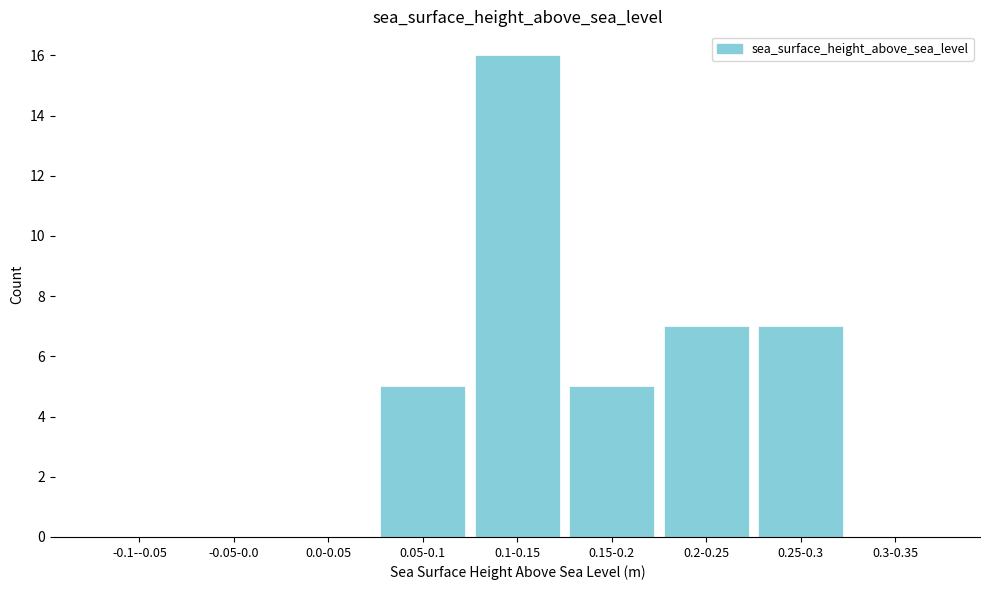

Reading left to right, extract all data points from this chart.

-0.1--0.05=0	-0.05-0.0=0	0.0-0.05=0	0.05-0.1=5	0.1-0.15=16	0.15-0.2=5	0.2-0.25=7	0.25-0.3=7	0.3-0.35=0